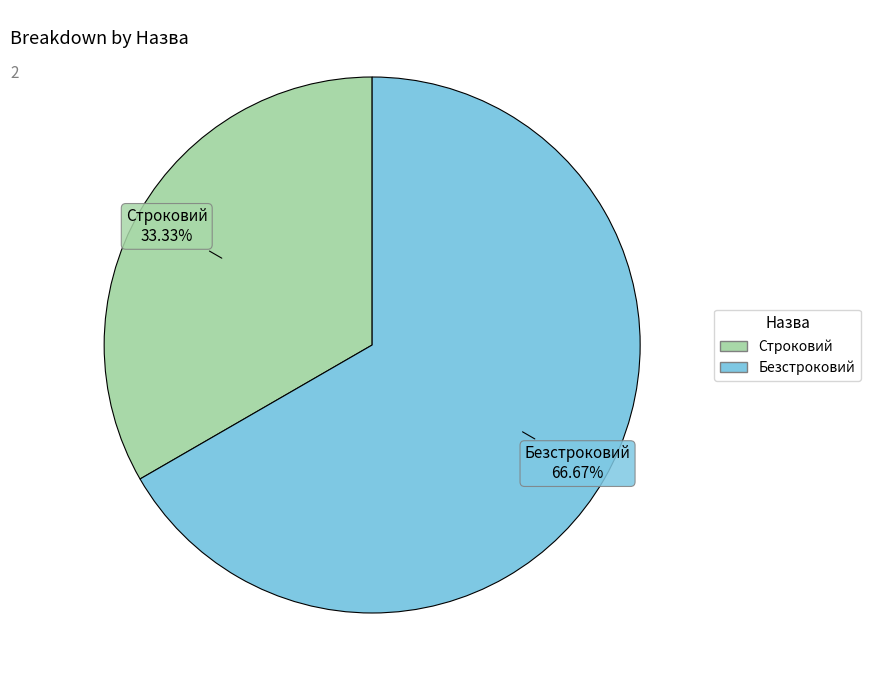

What is the majority slice?

Безстроковий